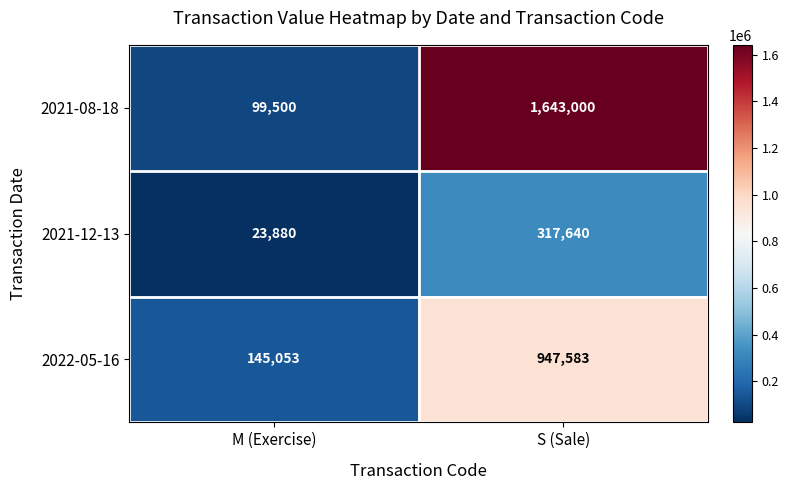

Which label corresponds to the smallest value in the chart?

M (Exercise)